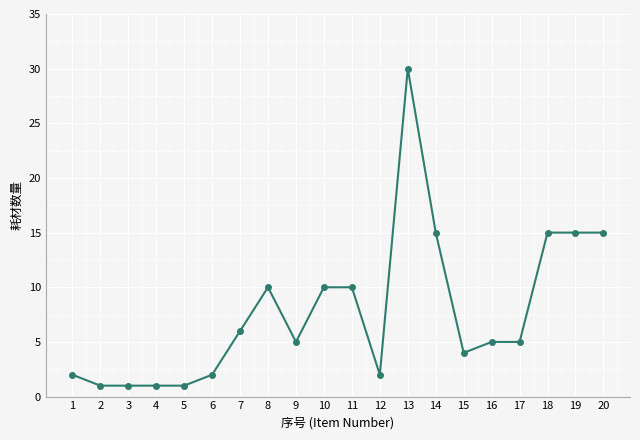

What is the sum of the values at 7 and 2?

7